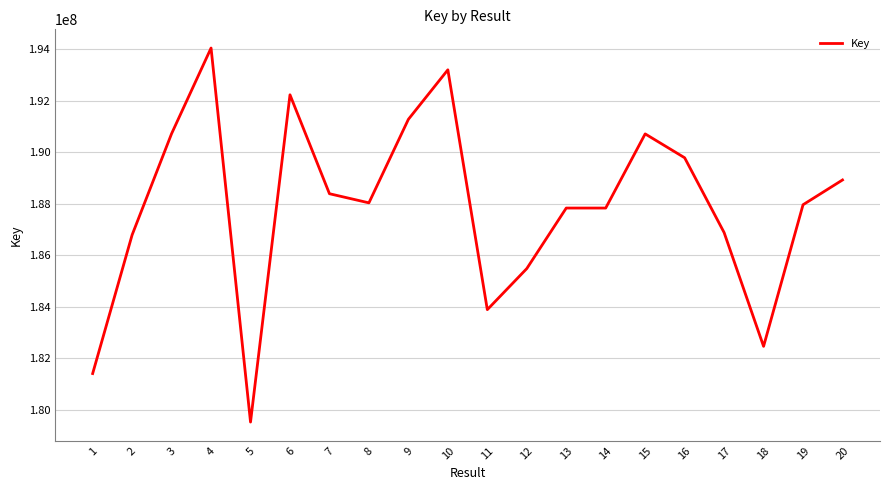

The chart shows a value of 187965702 at 19. True or false?

True